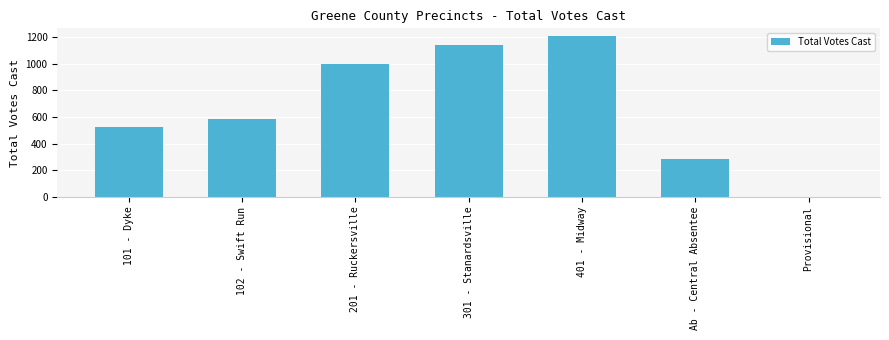

Reading left to right, extract all data points from this chart.

101 - Dyke=523	102 - Swift Run=588	201 - Ruckersville=996	301 - Stanardsville=1139	401 - Midway=1207	Ab - Central Absentee=287	Provisional=2